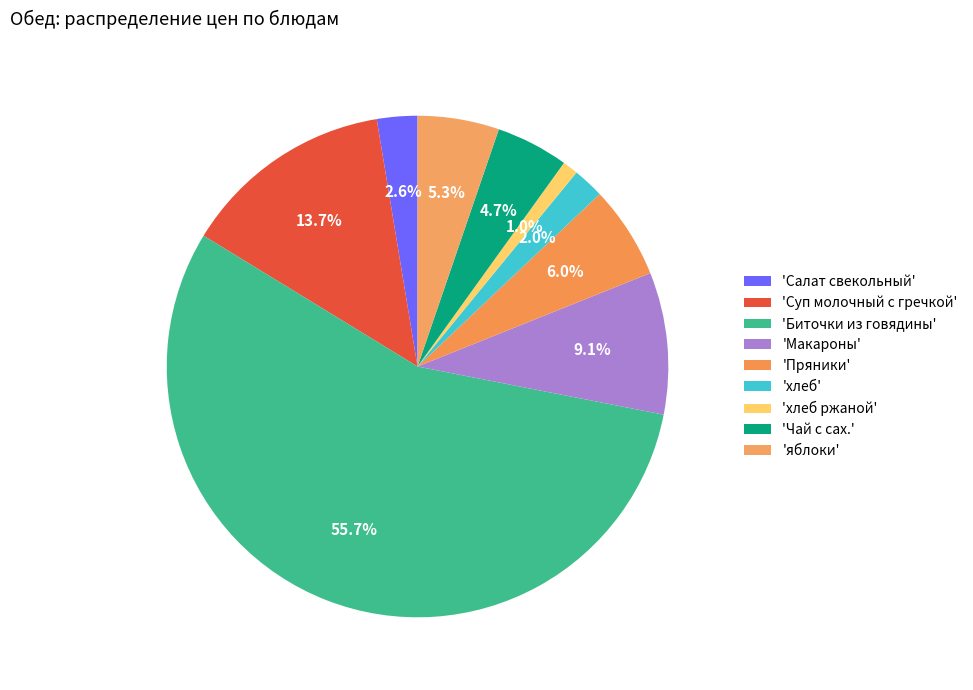

How many segments does this pie chart have?

9